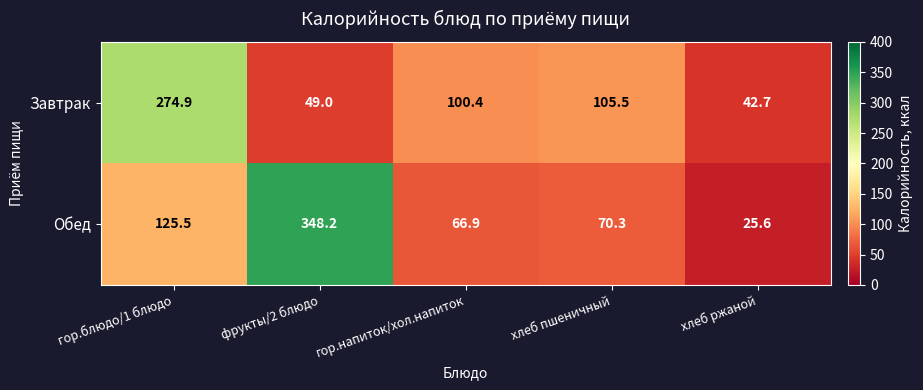

At which category is the sum across all series the highest?

гор.блюдо/1 блюдо